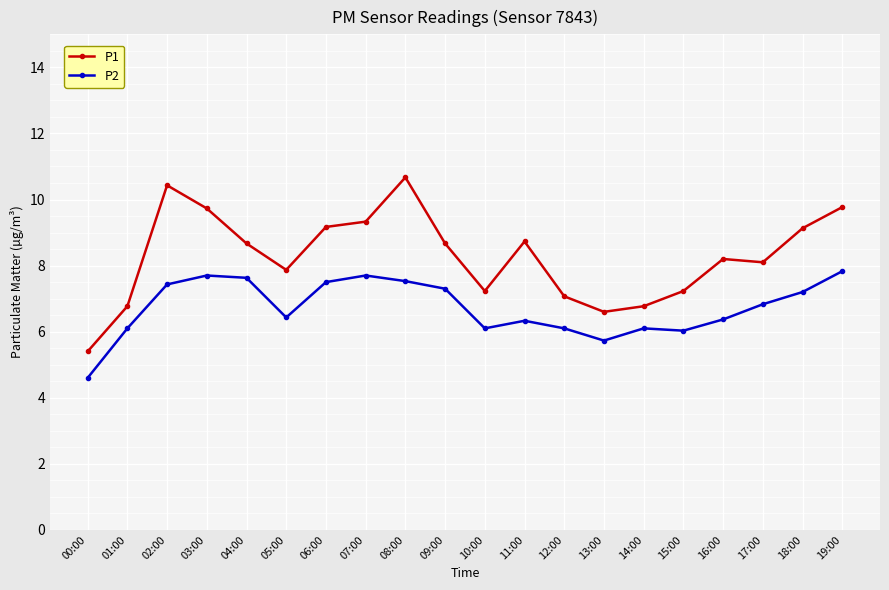

The value of P2 at 13:00 is 8.1. True or false?

False